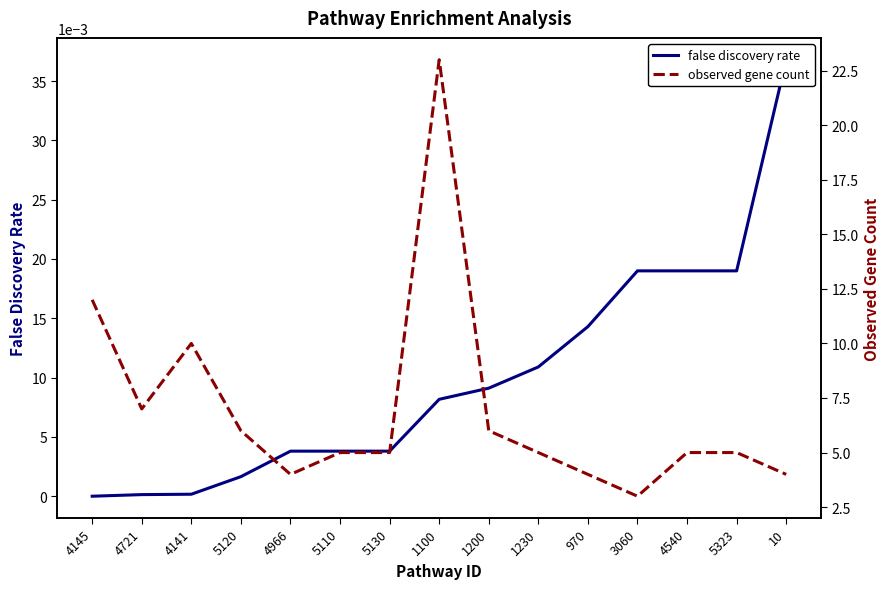

Does the chart display data point markers on the line(s)?

No